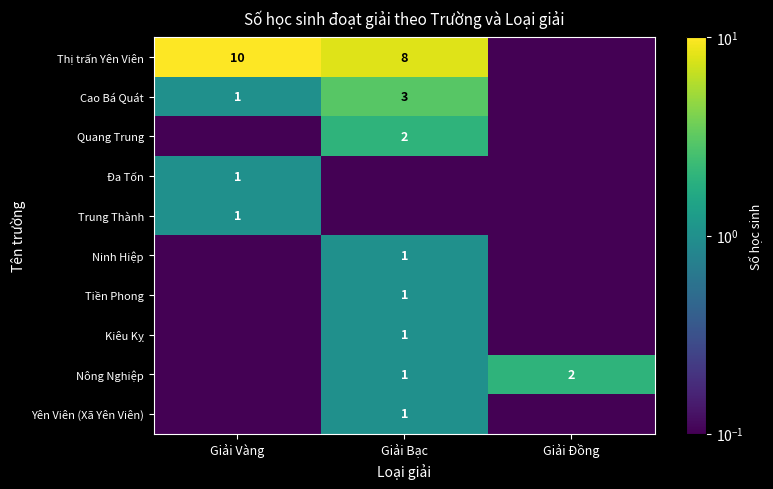

Which series has the widest spread of values?

Thị trấn Yên Viên